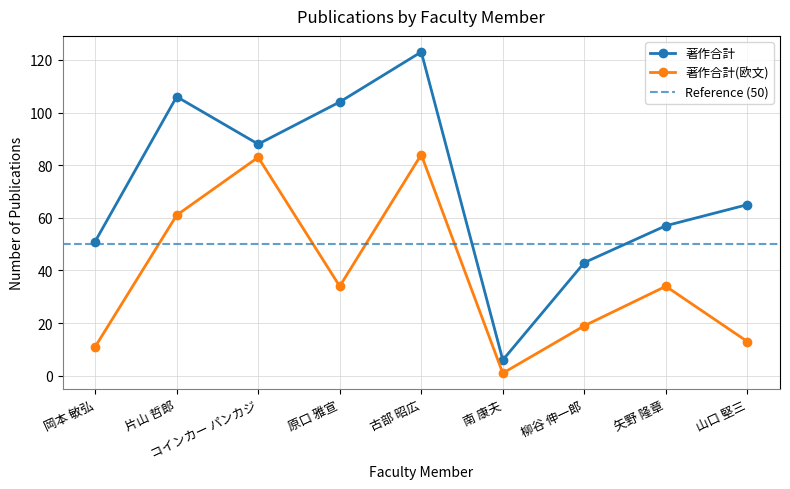

Between コインカー パンカジ and 古部 昭広, which series saw the biggest shift?

著作合計